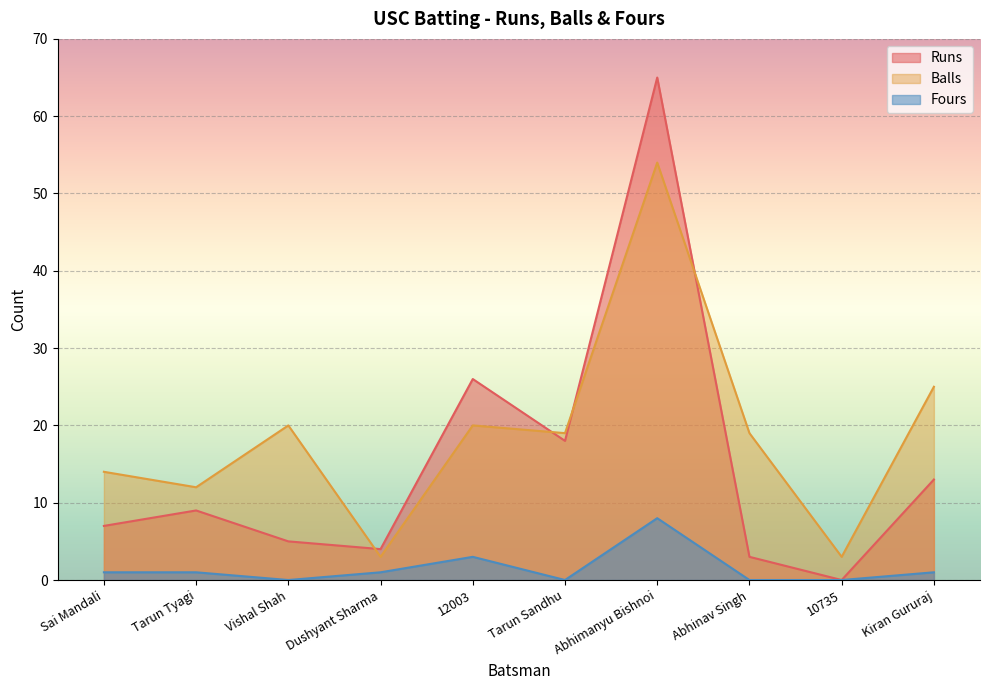

Reading left to right, list all the values displayed in this chart.

Runs: 7	9	5	4	26	18	65	3	0	13
Balls: 14	12	20	3	20	19	54	19	3	25
Fours: 1	1	0	1	3	0	8	0	0	1